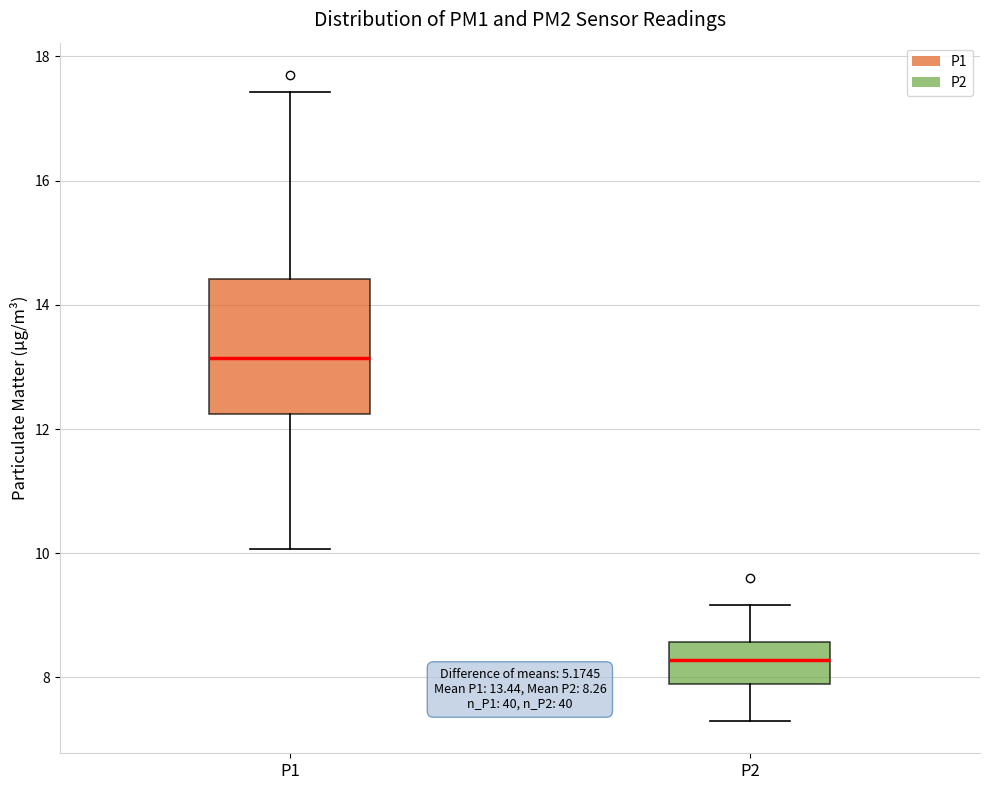

Which box has the highest median line?

P1